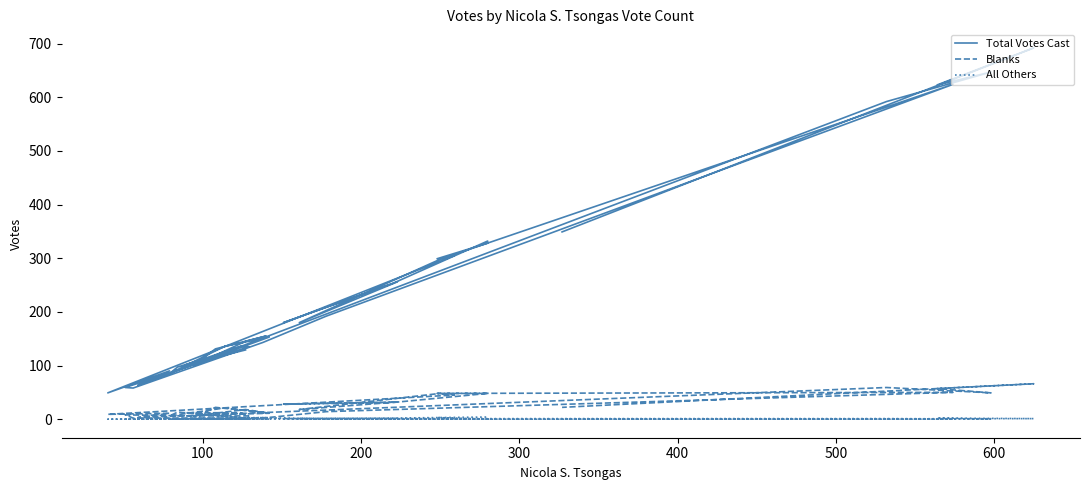

List the series in order of their peak value, highest first.

Total Votes Cast, Blanks, All Others